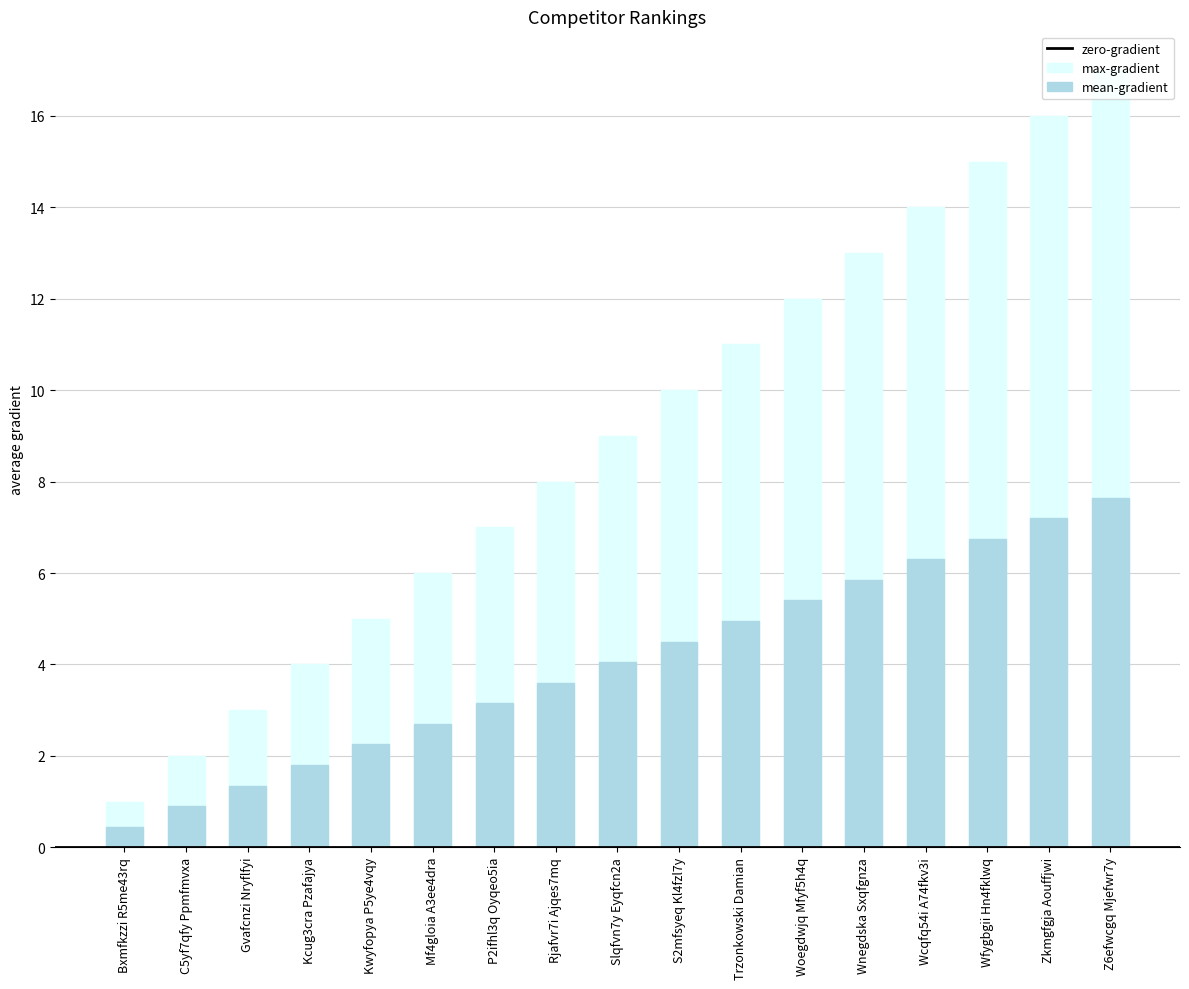

How many data points are less than 9?

8